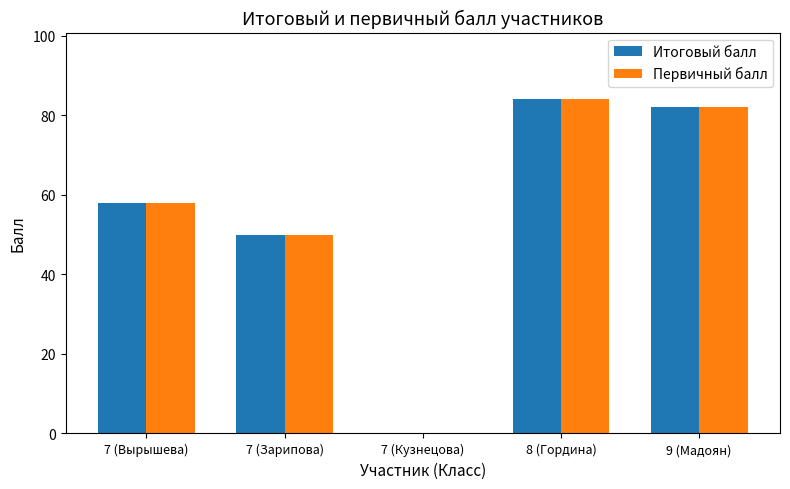

How many distinct data groups are displayed?

2